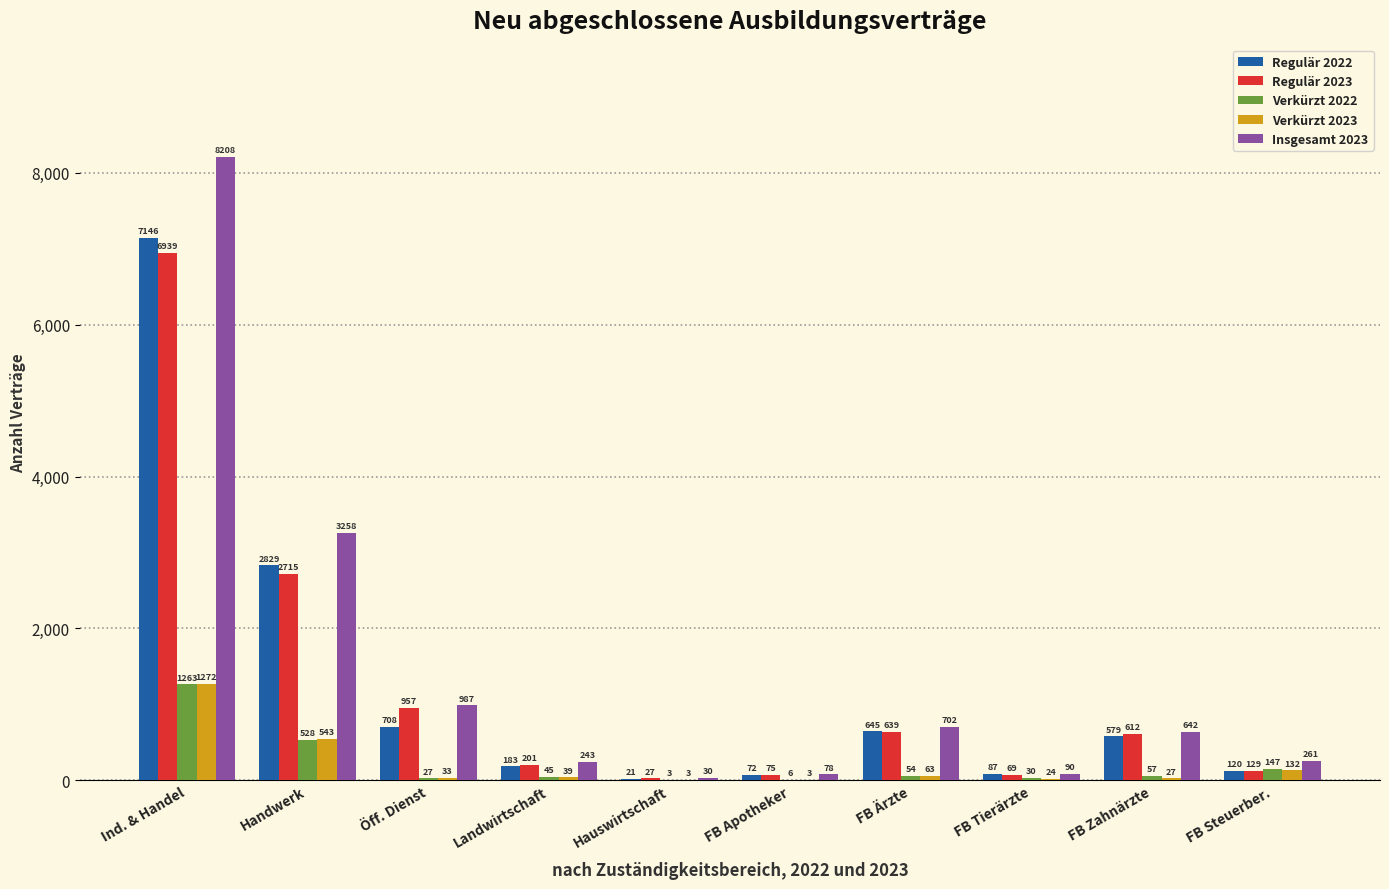

What is the approximate value of Verkürzt 2022 at FB Zahnärzte?

57